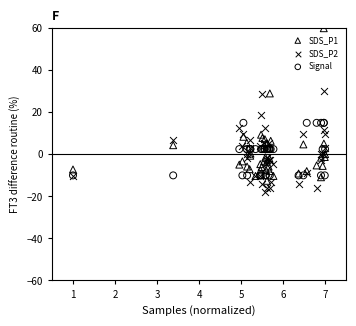

What are all the series names shown in the legend?

SDS_P1, SDS_P2, Signal